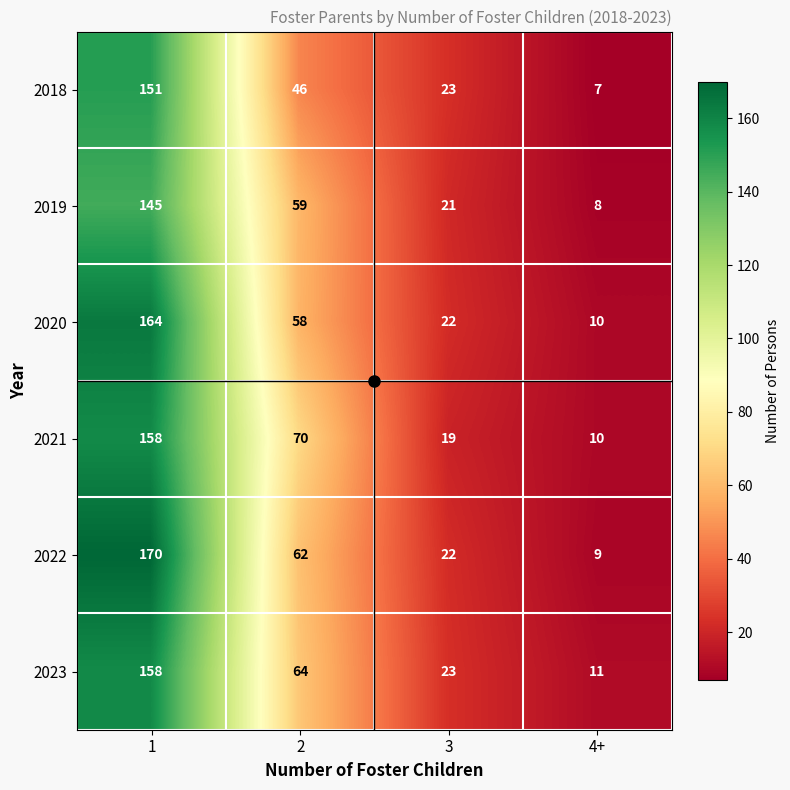

Is it true that 2021 equals 10 at 4+?

True